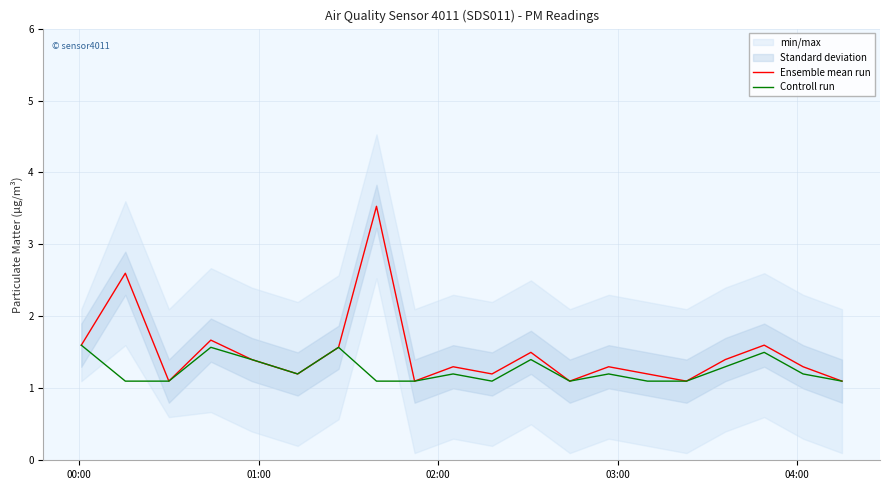

What is the lowest value of the Ensemble mean run series?

1.1